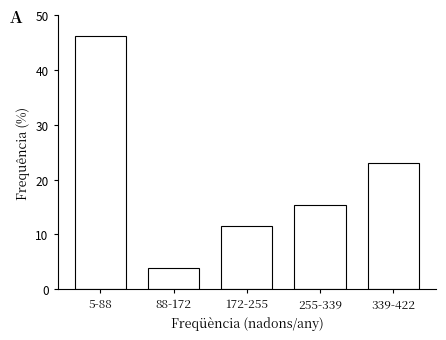

Reading left to right, transcribe all the data shown in this chart.

5-88=46.2	88-172=3.8	172-255=11.5	255-339=15.4	339-422=23.1